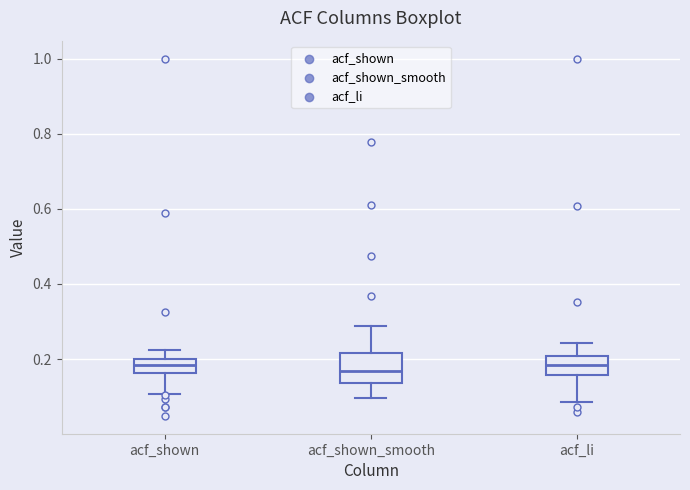

Comparing the boxes themselves (not the whiskers), which one is the tallest?

acf_shown_smooth